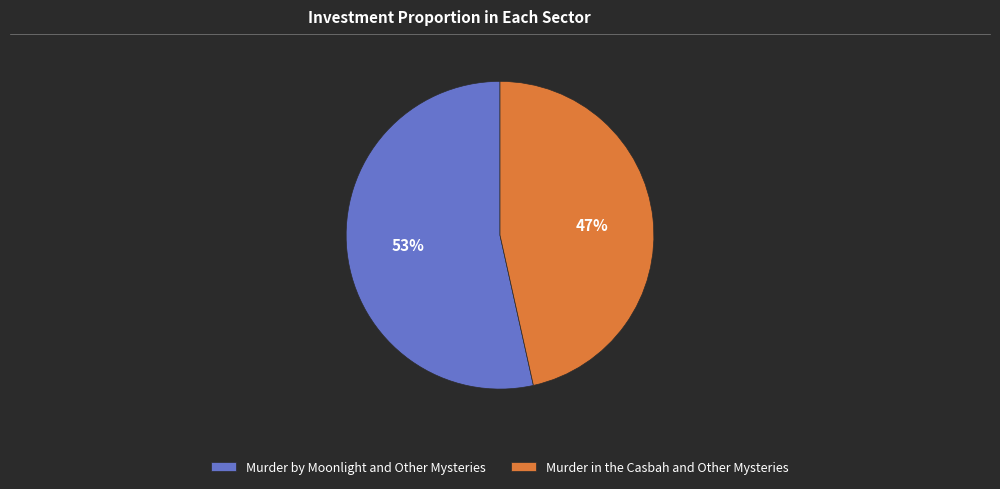

Does any single category account for the majority?

Yes